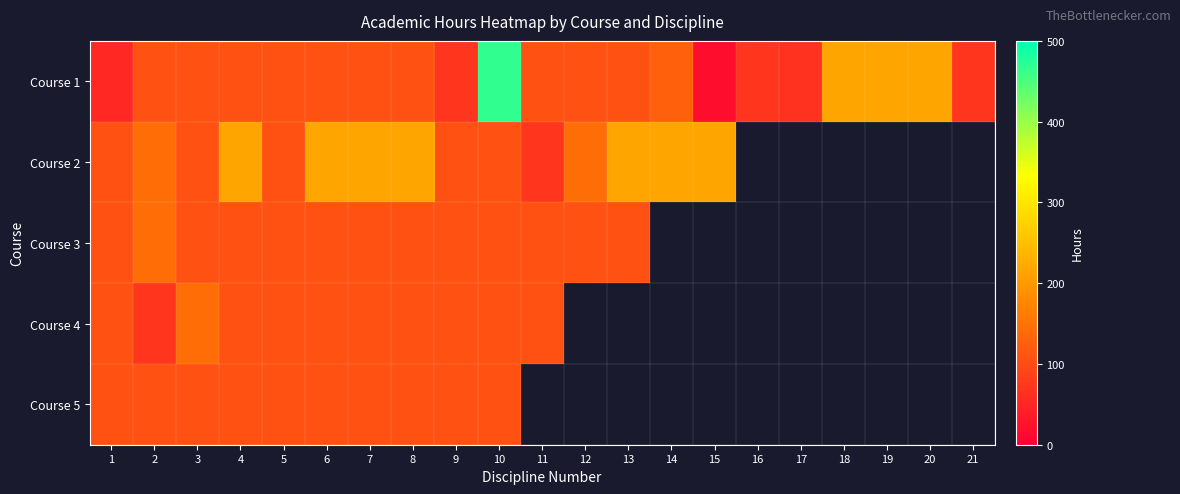

Which series has the largest total across all categories?

Course 1